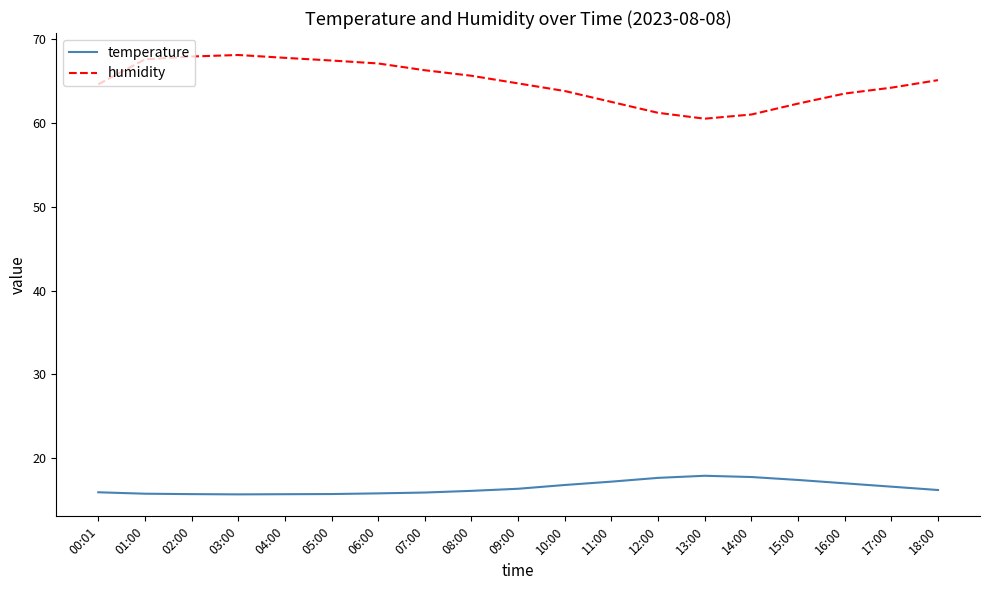

What is the difference between the humidity values at 01:00 and 03:00?

0.5